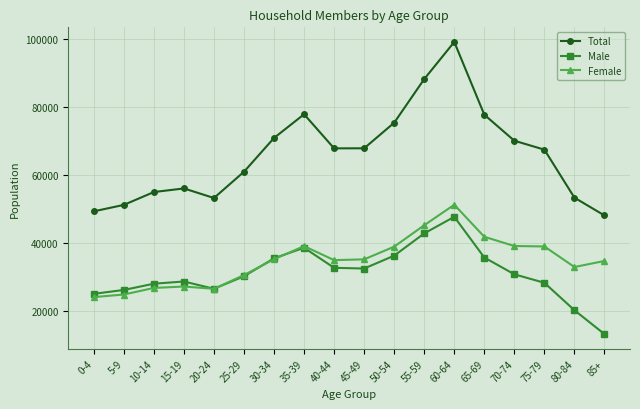

What is the sum of all Total values?

1189703